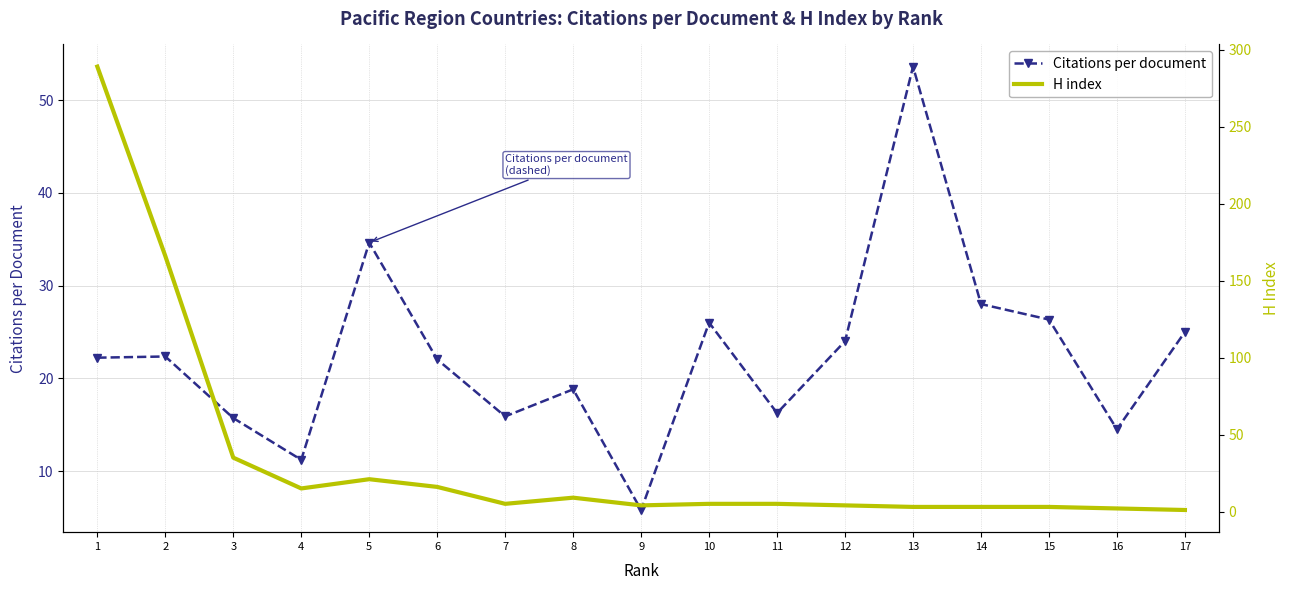

Reading left to right, list all the values displayed in this chart.

Citations per document: 1=22.2	2=22.4	3=15.7	4=11.2	5=34.6	6=22.0	7=15.9	8=18.8	9=5.8	10=26.0	11=16.2	12=24.0	13=53.6	14=28.0	15=26.3	16=14.5	17=25.0
H index: 1=289.0	2=166.0	3=35.0	4=15.0	5=21.0	6=16.0	7=5.0	8=9.0	9=4.0	10=5.0	11=5.0	12=4.0	13=3.0	14=3.0	15=3.0	16=2.0	17=1.0